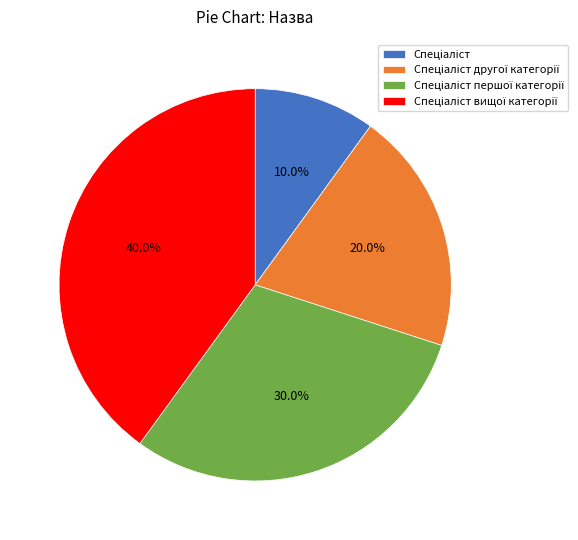

Count the number of slices in the pie.

4